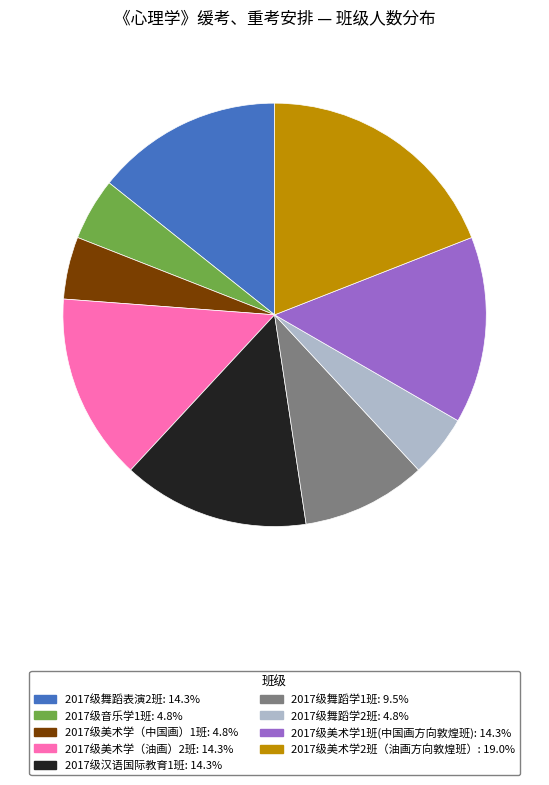

The 2017级舞蹈表演2班 slice represents 14% of the pie. True or false?

True